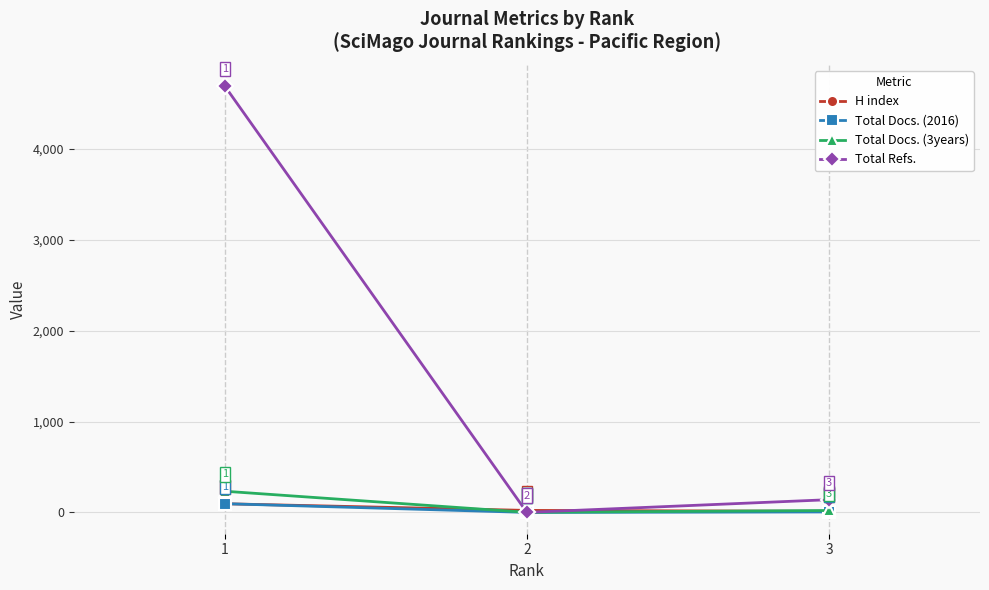

Which label corresponds to the smallest value in the chart?

2